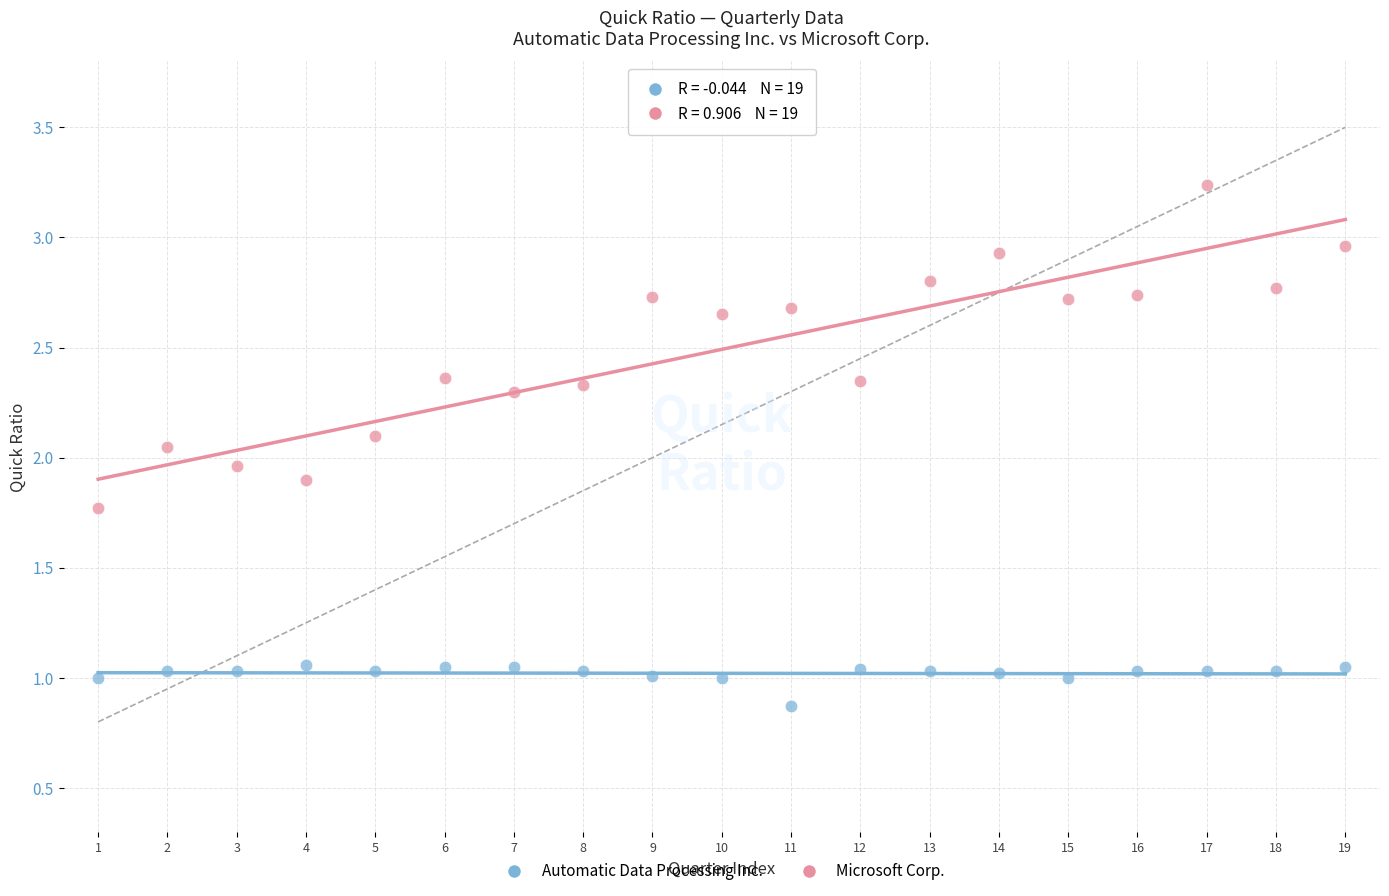

What is the X range (max minus min) for the scatter plot?

18.0